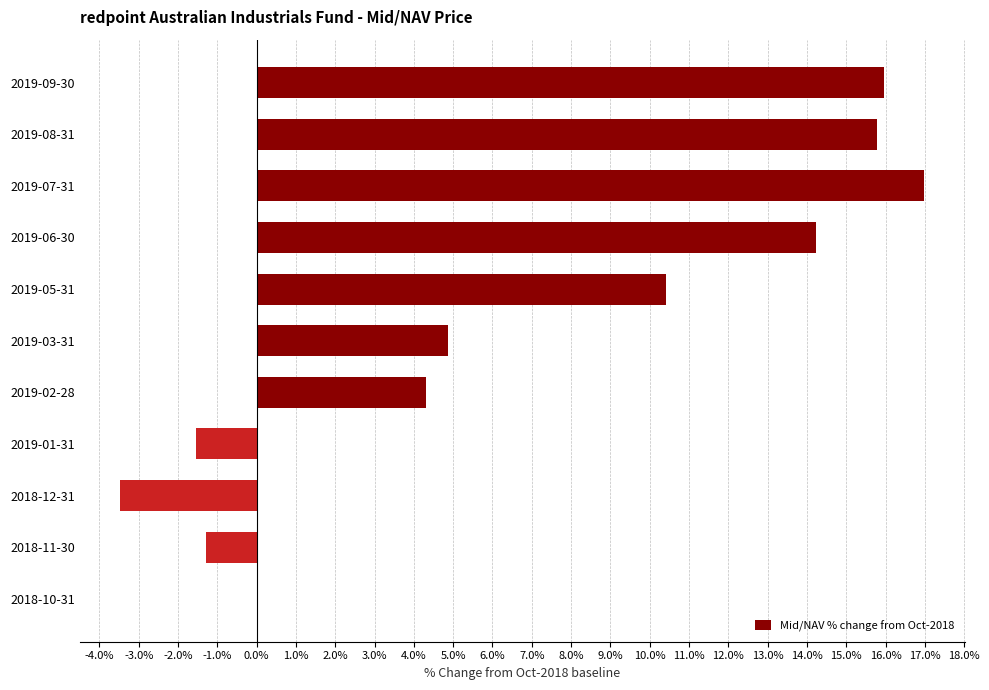

Are the bars grouped side by side (vs. stacked)?

No